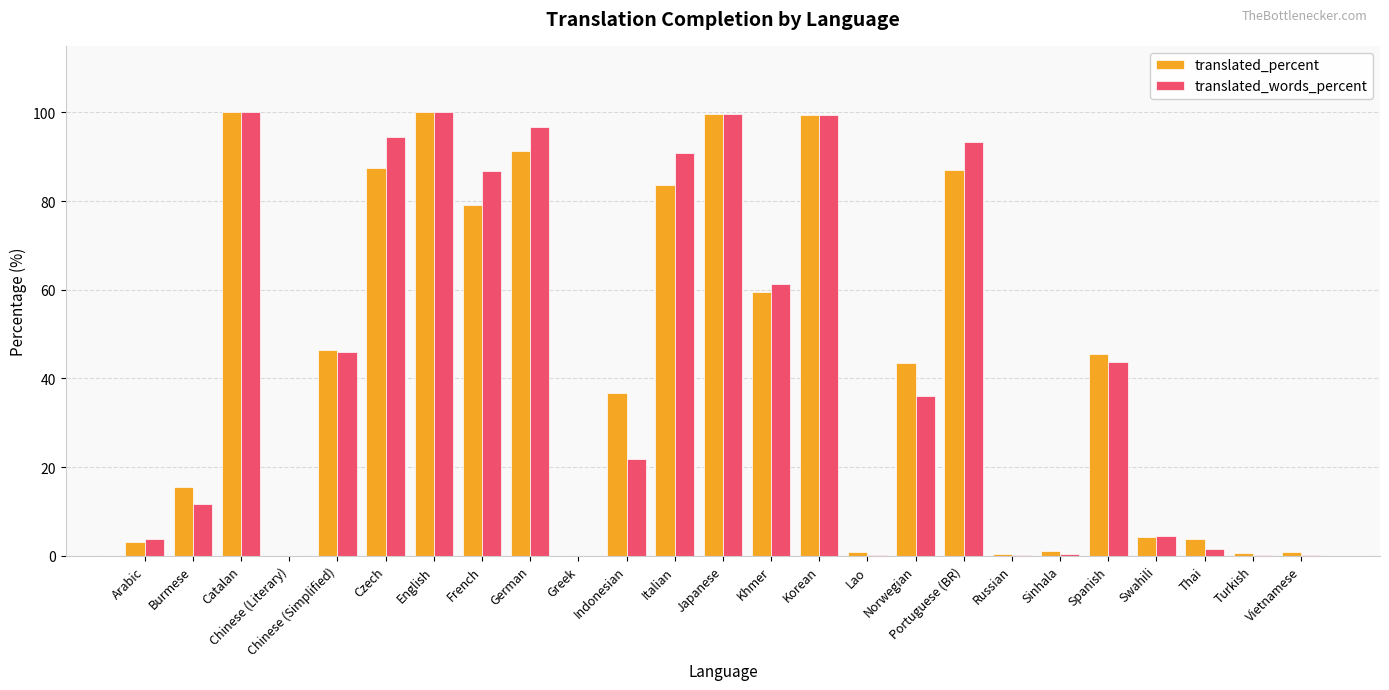

Which series changed the most between Chinese (Literary) and Thai?

translated_percent